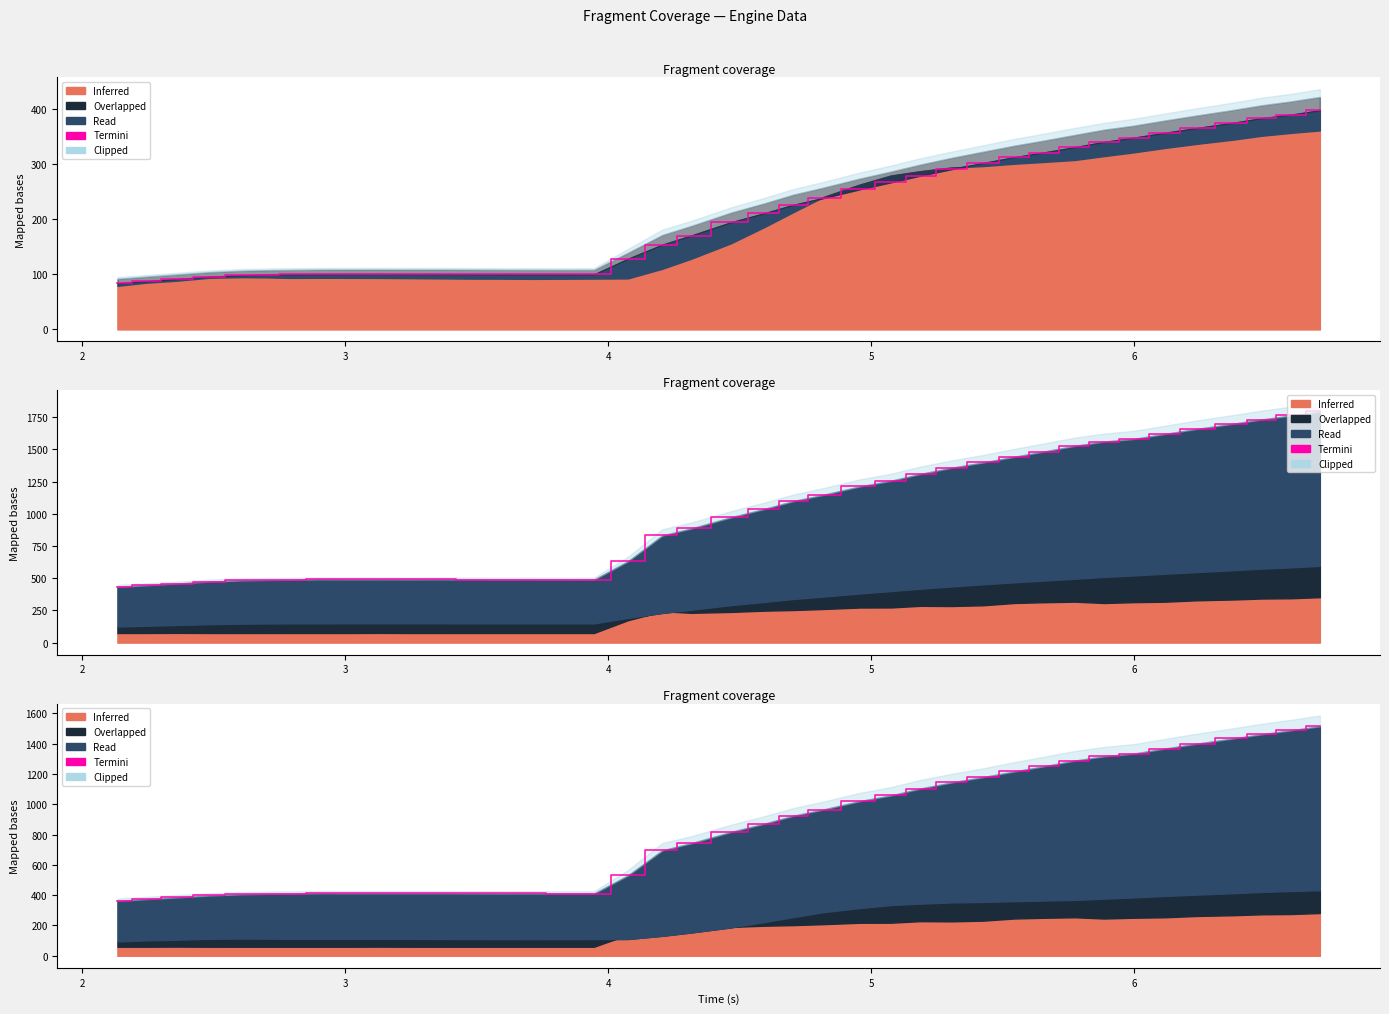

How many lines are shown in the chart?

1